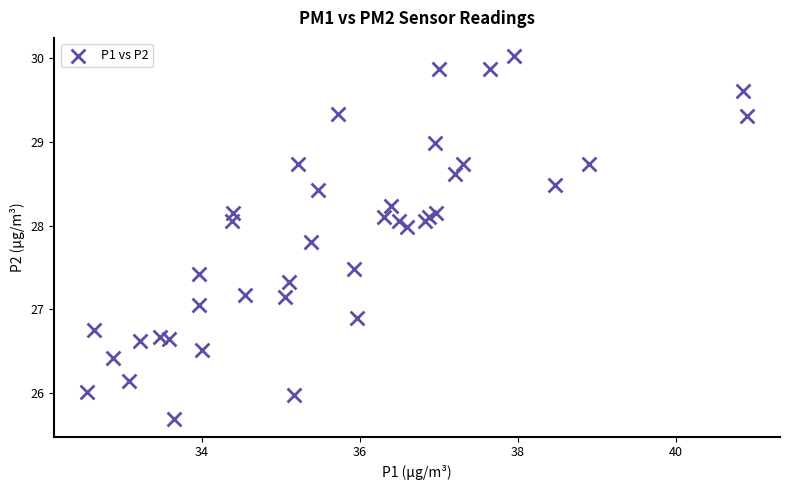

What is the range of Y values (max minus min)?

4.3